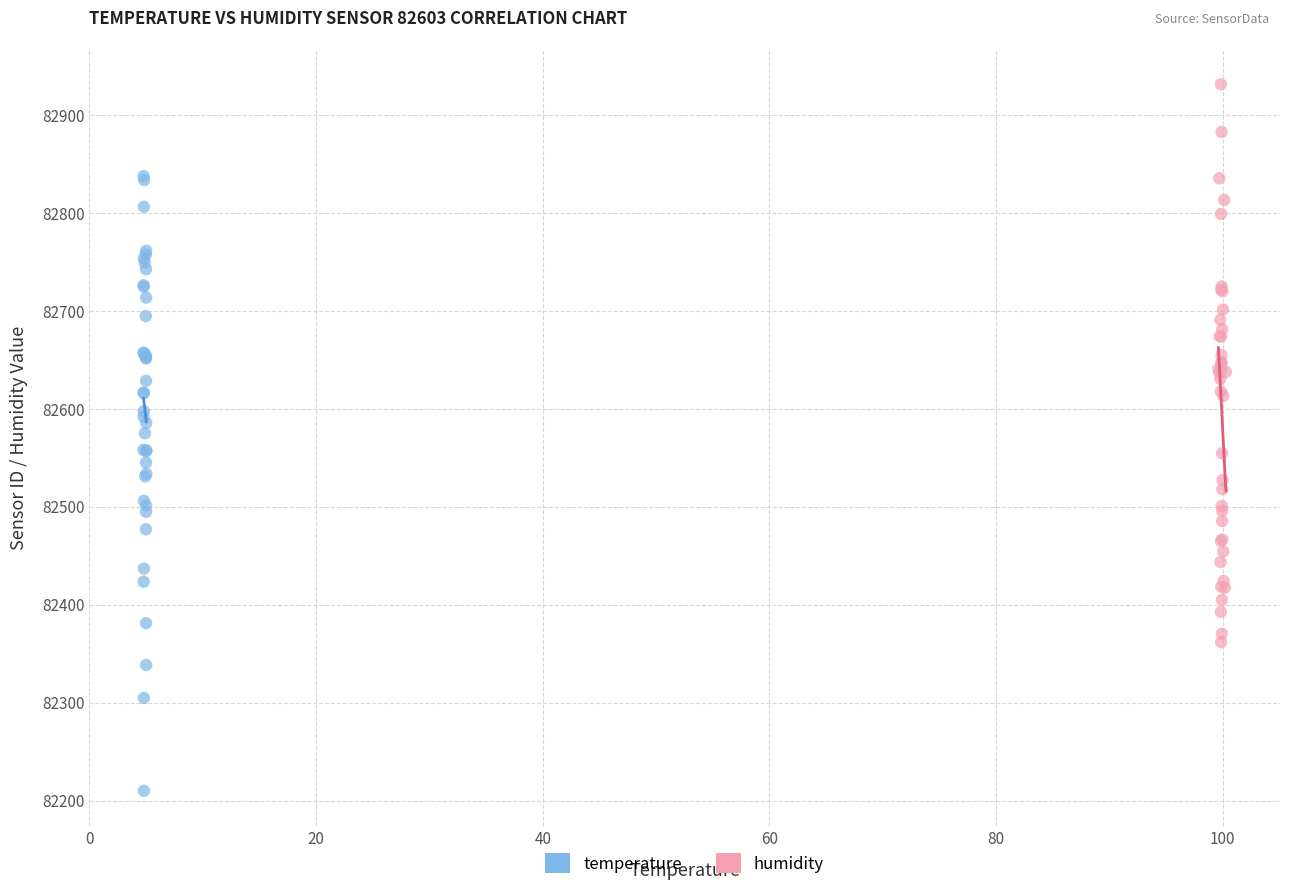

Which series reaches the minimum Y coordinate?

temperature